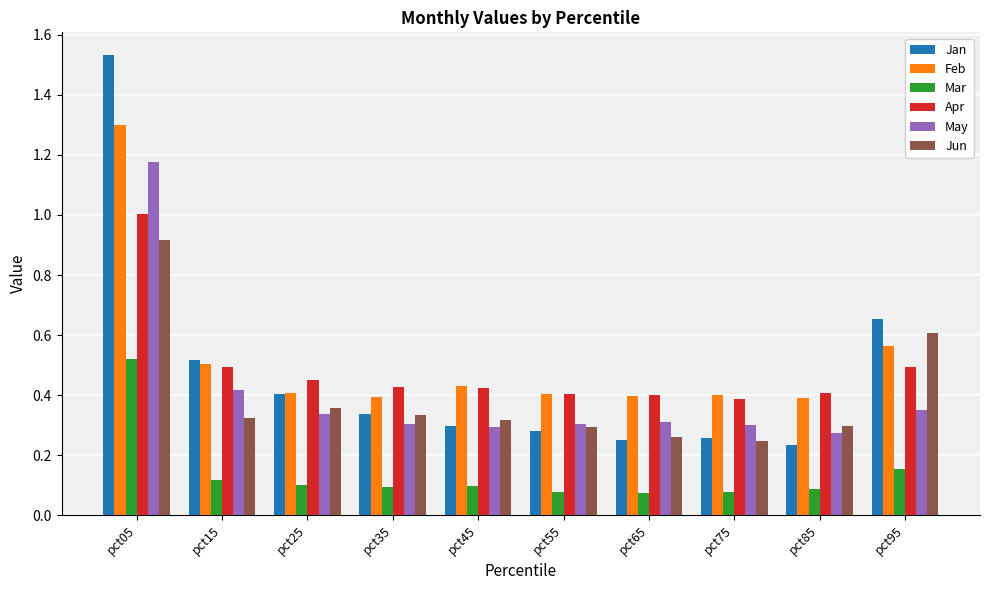

At how many categories does at least one series exceed 0?

10